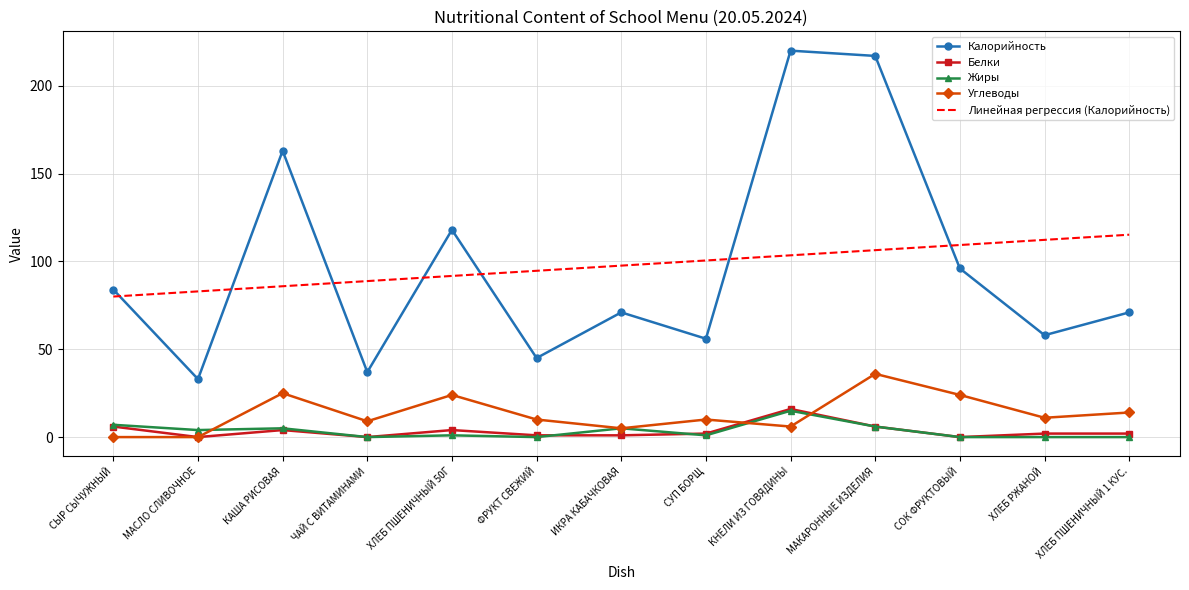

What is the greatest value displayed?

220.0